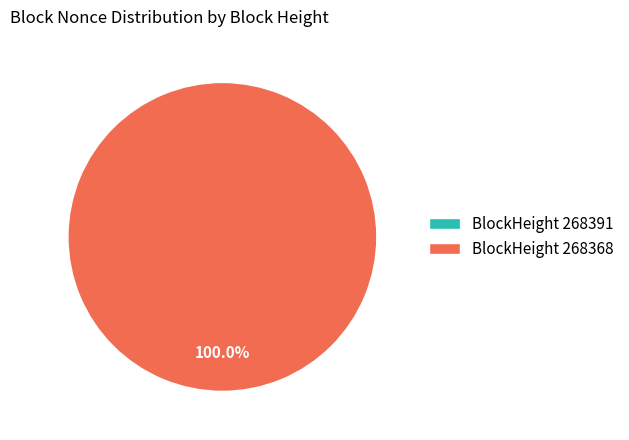

Which has a higher value, 268391 or 268368?

268368